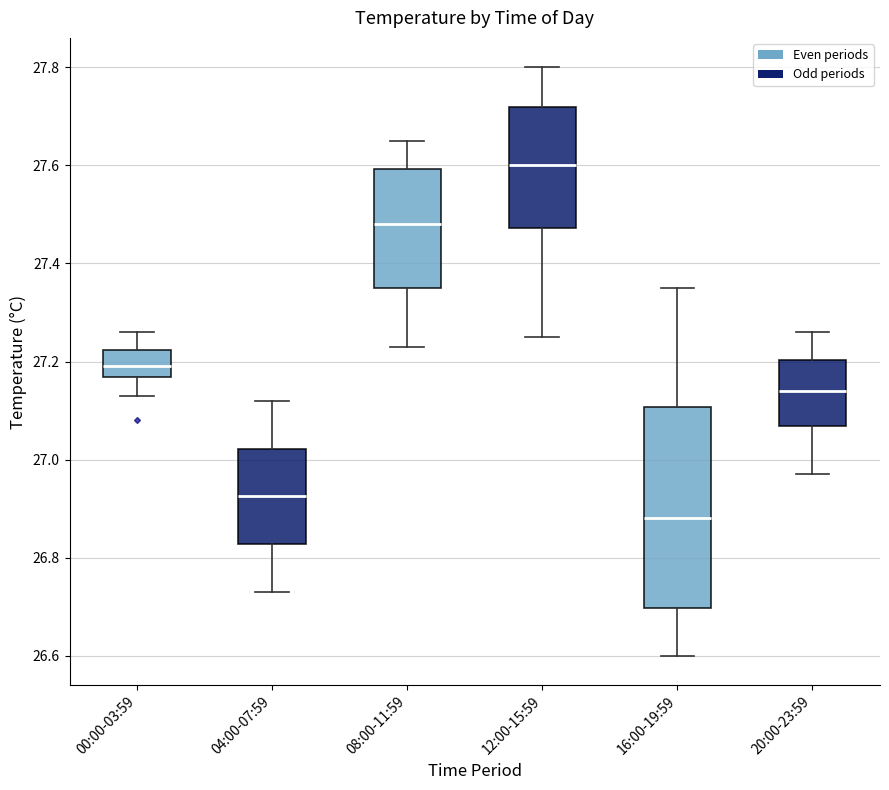

Reading left to right, read every box against the y-axis: the position of its median line, the range the box covers, and the ends of its whiskers. The values are not printed on the chart, so give them approximately, as read against the axis.

00:00-03:59: median 27.20, box 27.16 to 27.22, whiskers 27.14 to 27.26
04:00-07:59: median 26.92, box 26.82 to 27.02, whiskers 26.74 to 27.12
08:00-11:59: median 27.48, box 27.36 to 27.60, whiskers 27.24 to 27.66
12:00-15:59: median 27.60, box 27.48 to 27.72, whiskers 27.26 to 27.80
16:00-19:59: median 26.88, box 26.70 to 27.10, whiskers 26.60 to 27.36
20:00-23:59: median 27.14, box 27.06 to 27.20, whiskers 26.98 to 27.26